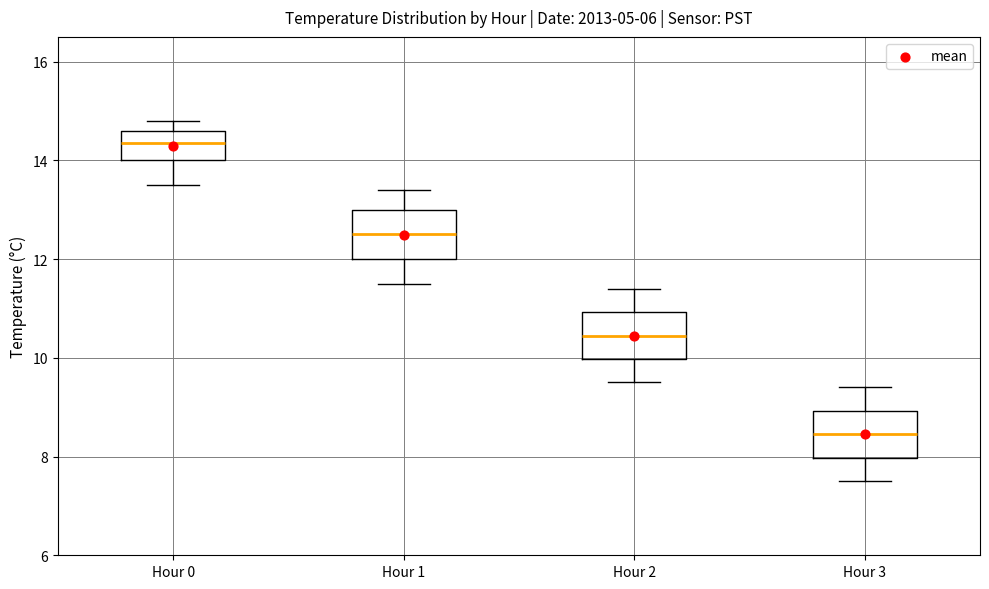

Reading left to right, read every box against the y-axis: the position of its median line, the range the box covers, and the ends of its whiskers. The values are not printed on the chart, so give them approximately, as read against the axis.

Hour 0: median 14.4, box 14.0 to 14.6, whiskers 13.6 to 14.8
Hour 1: median 12.6, box 12.0 to 13.0, whiskers 11.6 to 13.4
Hour 2: median 10.4, box 10.0 to 11.0, whiskers 9.6 to 11.4
Hour 3: median 8.4, box 8.0 to 9.0, whiskers 7.6 to 9.4